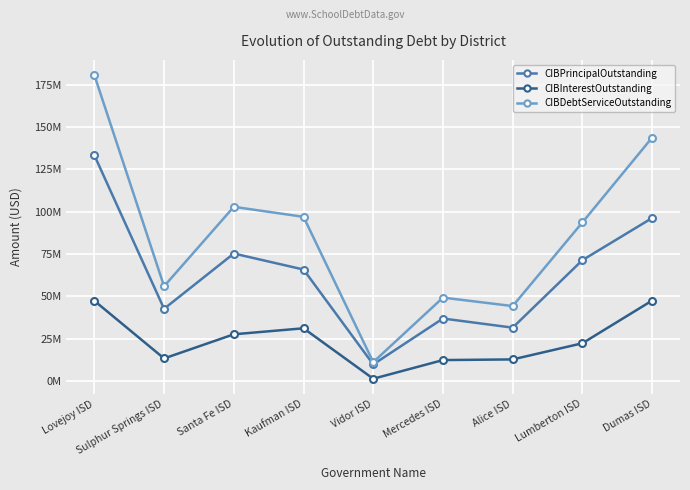

How many data points in CIBInterestOutstanding are above 22271982?

5